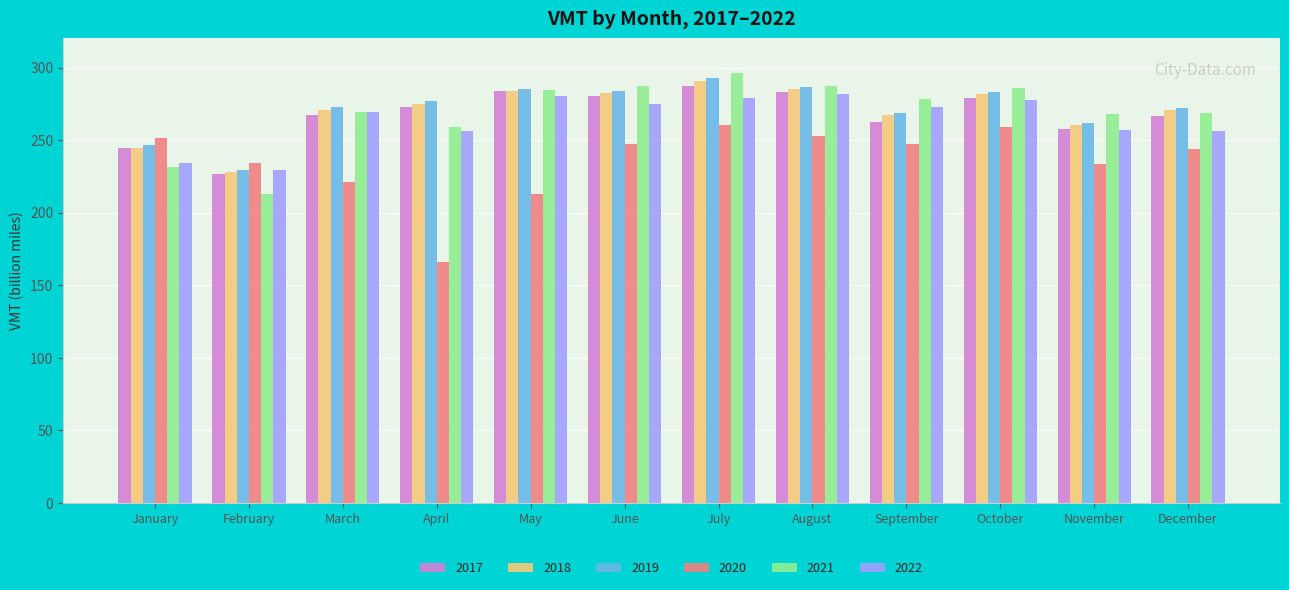

What are all the series names shown in the legend?

2017, 2018, 2019, 2020, 2021, 2022